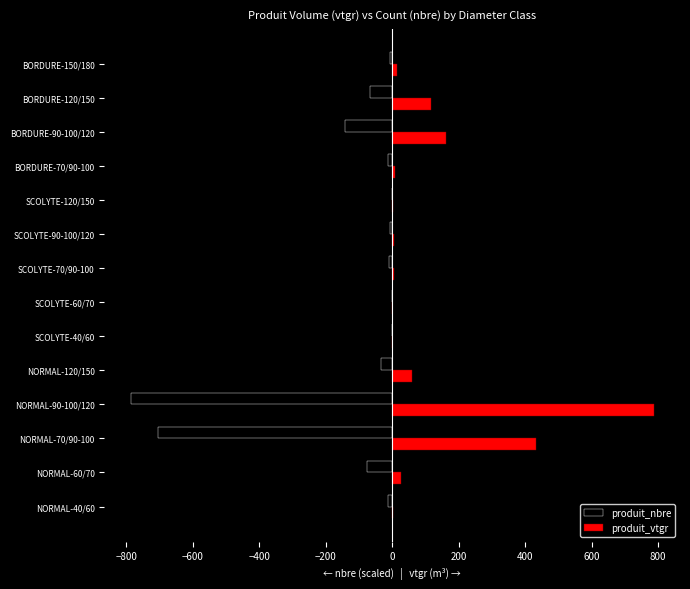

Is it true that produit_nbre equals -10.2 at SCOLYTE-70/90-100?

True